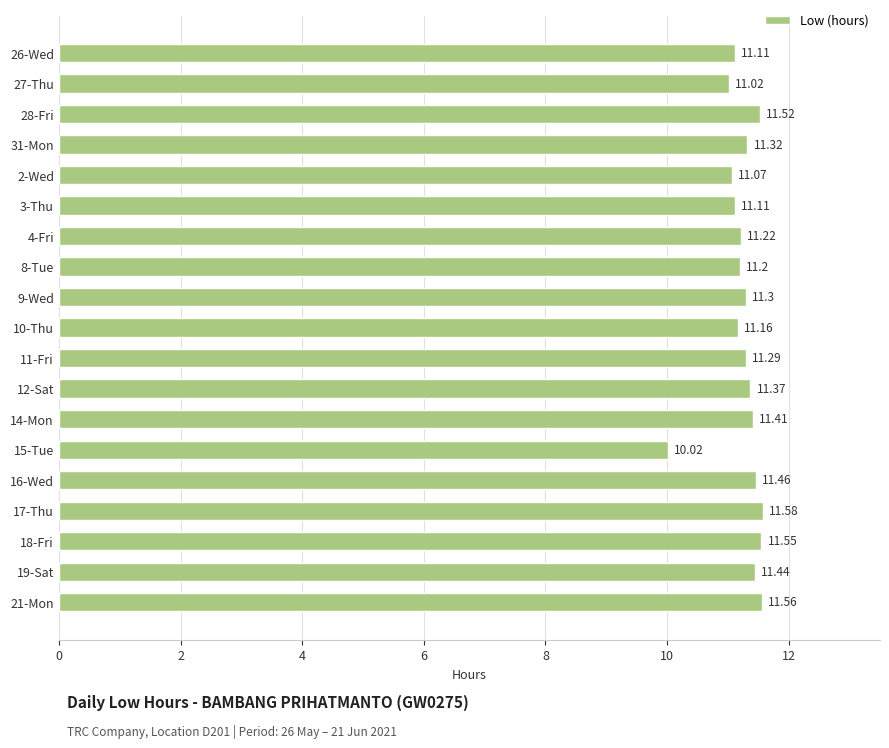

What is the difference between the second highest and second lowest values?

0.5